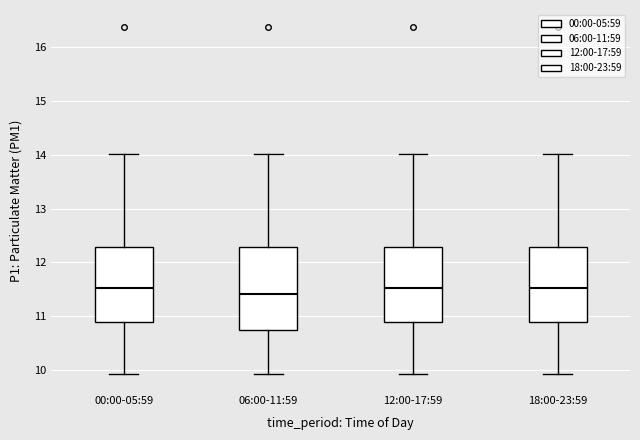

Reading left to right, read every box against the y-axis: the position of its median line, the range the box covers, and the ends of its whiskers. The values are not printed on the chart, so give them approximately, as read against the axis.

00:00-05:59: median 11.5, box 10.9 to 12.3, whiskers 9.9 to 14.0
06:00-11:59: median 11.4, box 10.7 to 12.3, whiskers 9.9 to 14.0
12:00-17:59: median 11.5, box 10.9 to 12.3, whiskers 9.9 to 14.0
18:00-23:59: median 11.5, box 10.9 to 12.3, whiskers 9.9 to 14.0